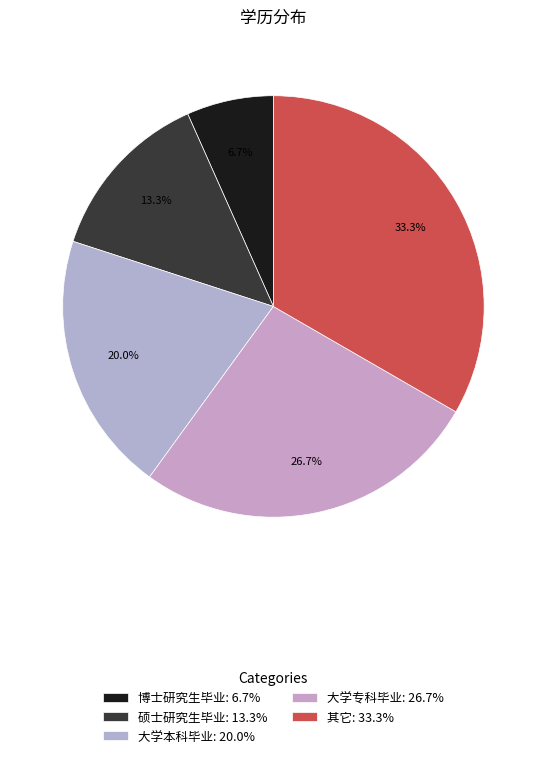

What is the change in value from 大学专科毕业 to 其它?

+1